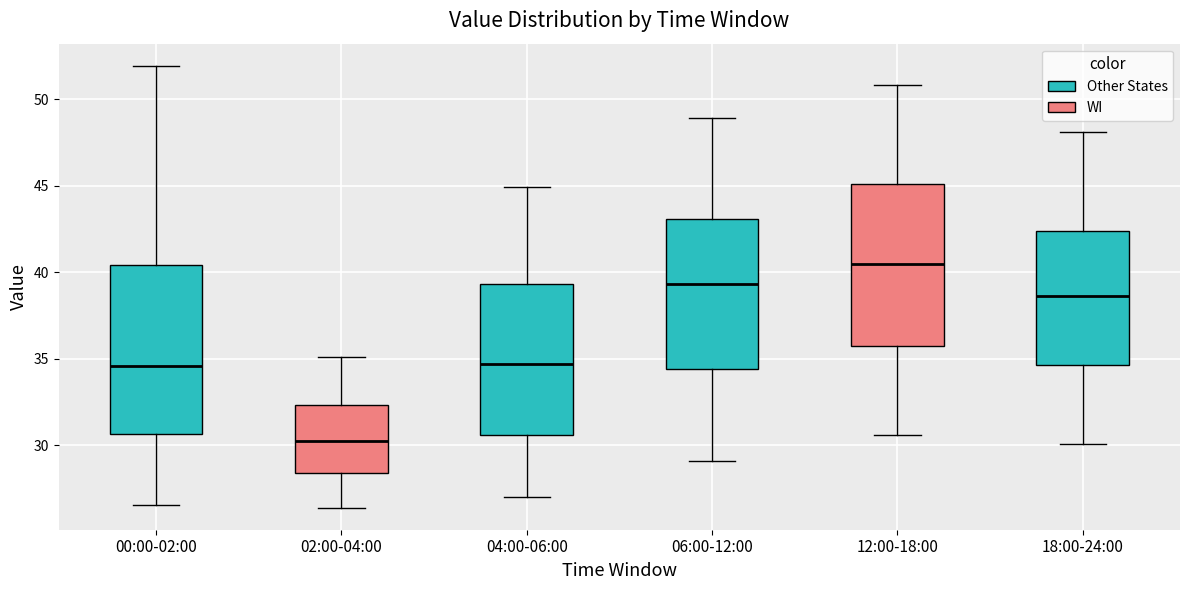

Where is the upper edge of the box for 02:00-04:00 on the y-axis? The values are not printed on the chart, so give them approximately, as read against the axis.

32.5